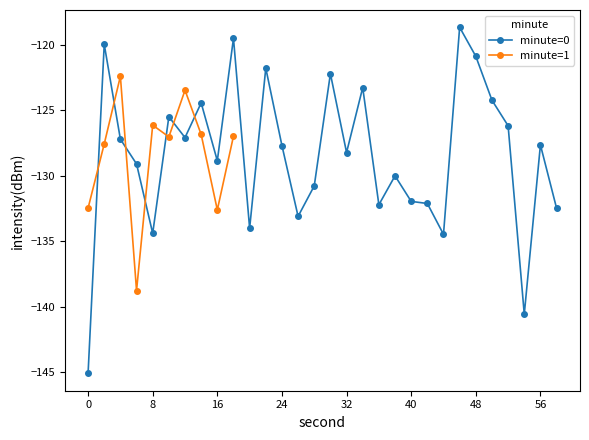

Where is the data nearest to the value -132?

36